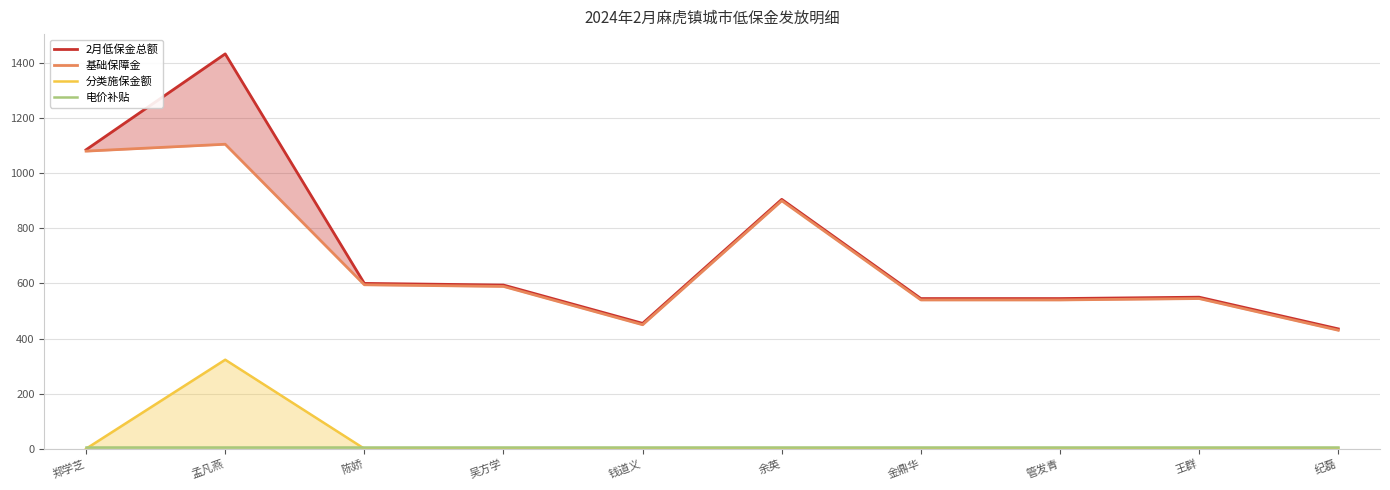

What is the sum of all 基础保障金 values?

6774